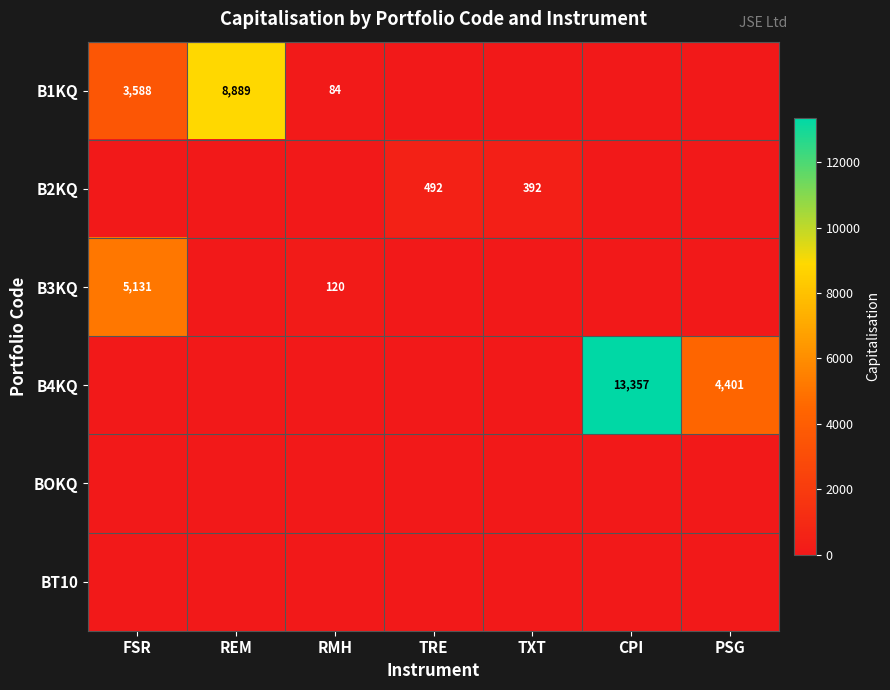

The value of BOKQ at TRE is 0.0. True or false?

True